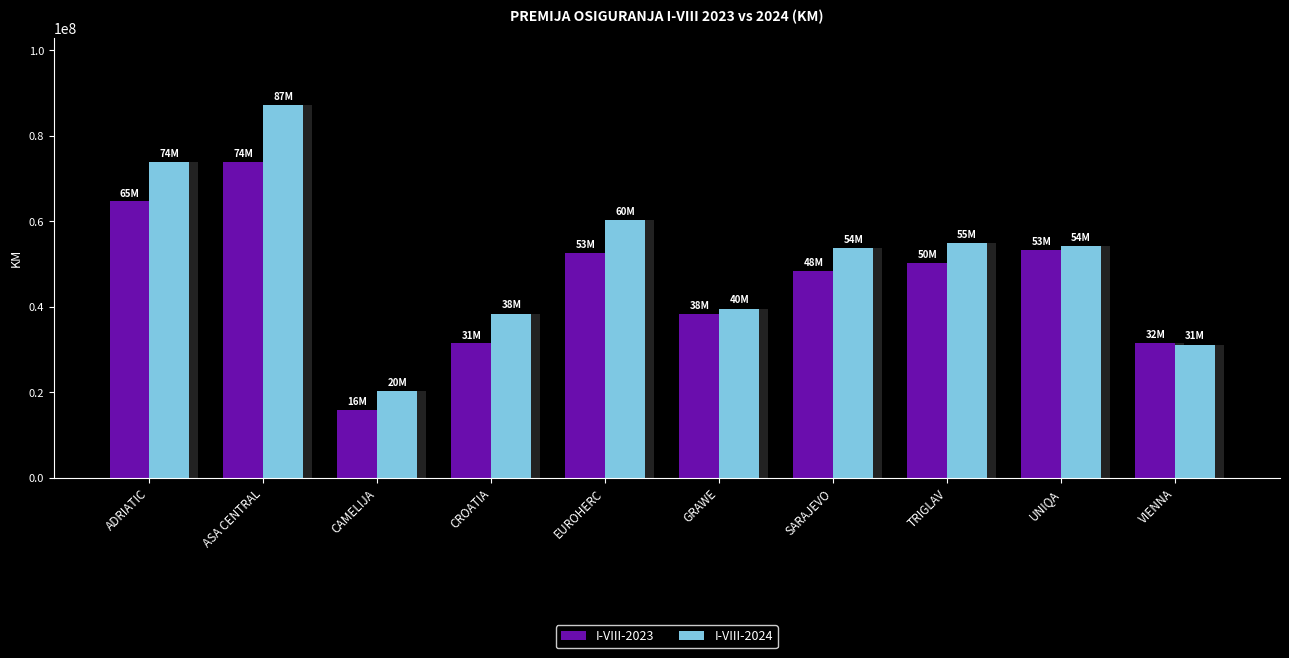

Which category has the highest value in the I-VIII-2024 series?

ASA CENTRAL